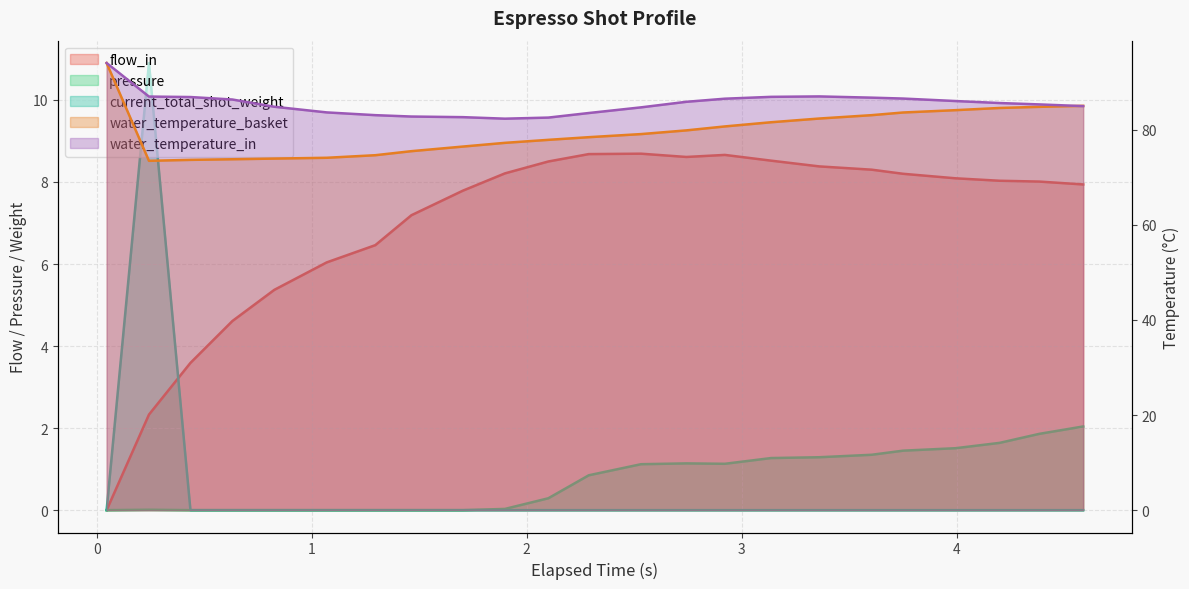

At how many categories does at least one series exceed 22?

23